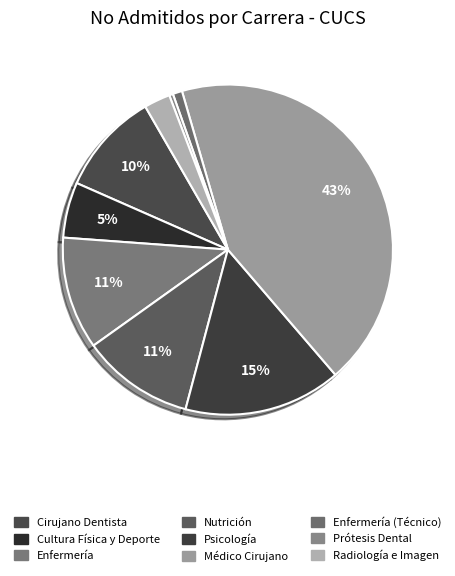

Which category has the biggest portion of the pie?

MEDICO CIRUJANO Y PARTERO